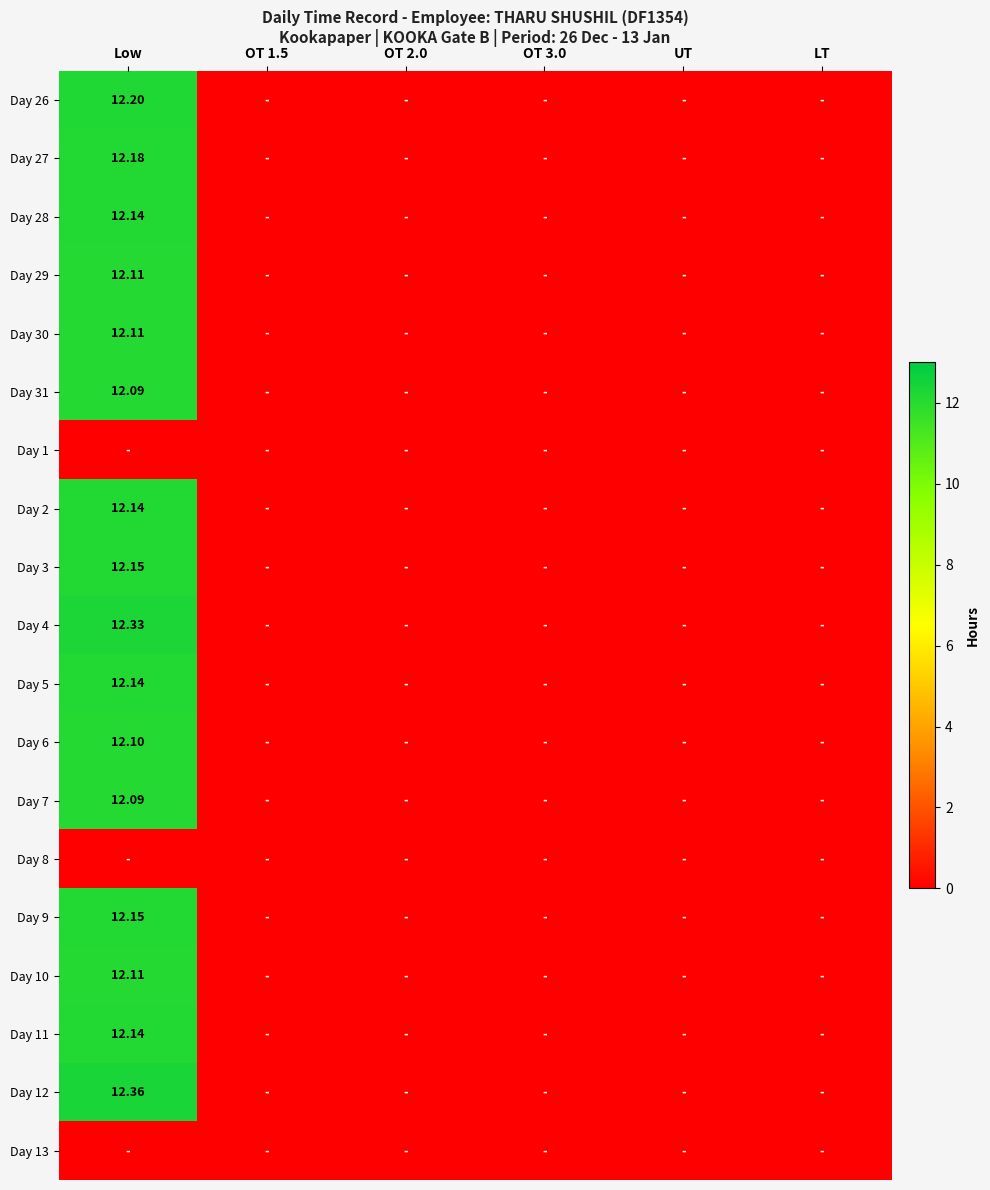

List the labels in order of Day 30 value, largest first.

Low, OT 1.5, OT 2.0, OT 3.0, UT, LT